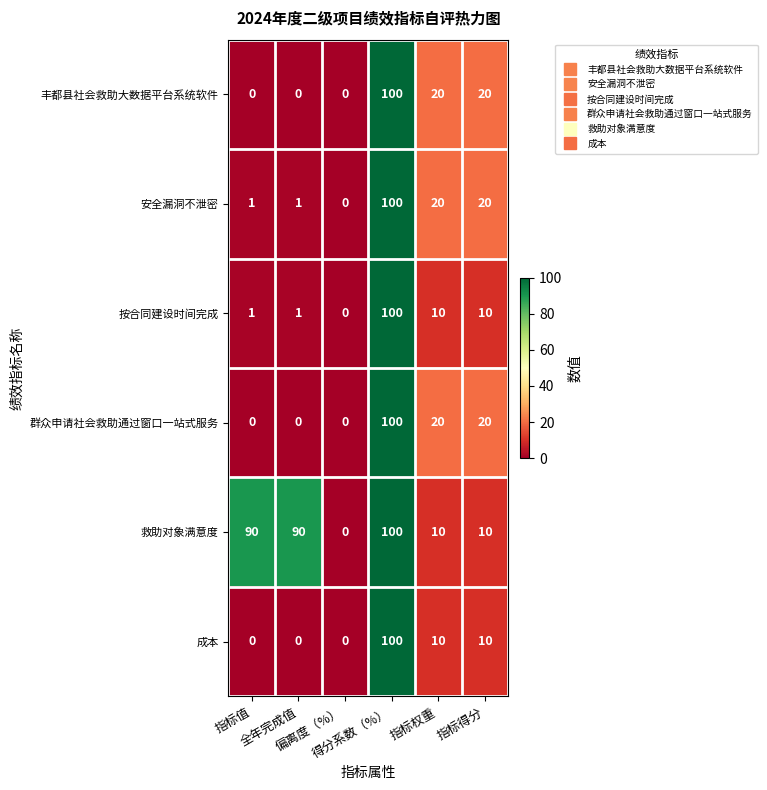

At how many categories does at least one series exceed 53?

3